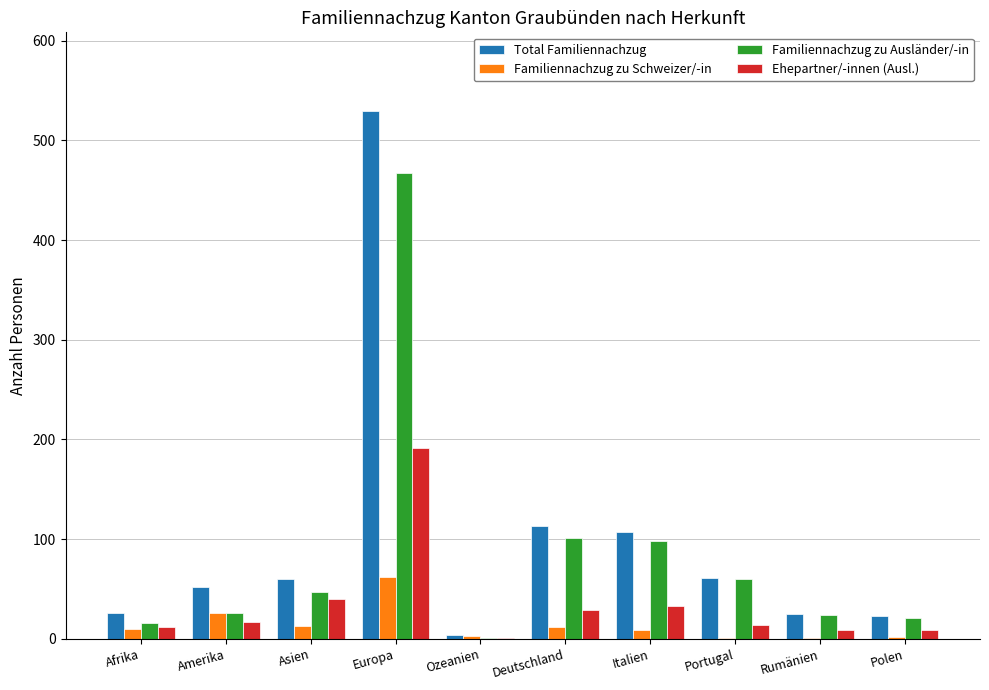

Are the bars horizontal?

No